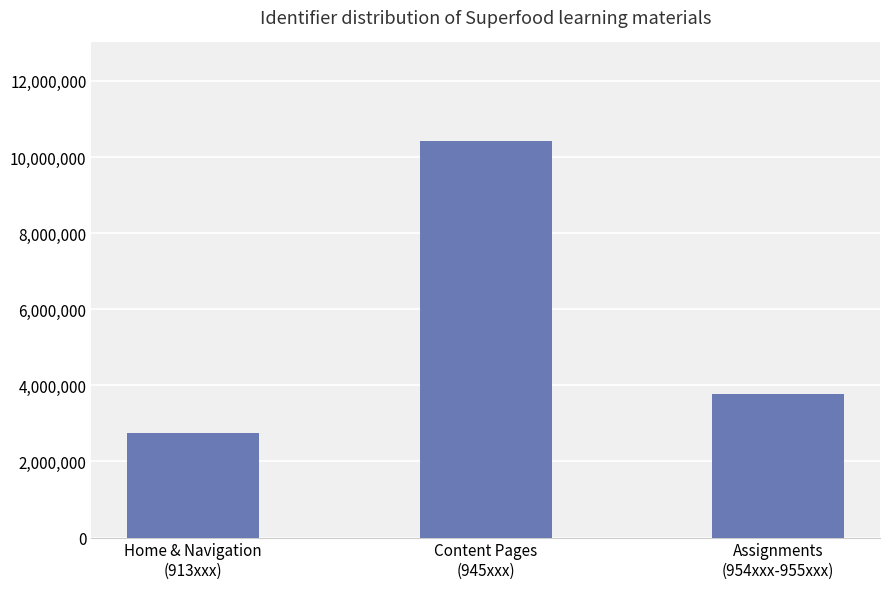

Which label corresponds to the largest value in the chart?

Content Pages
(945xxx)